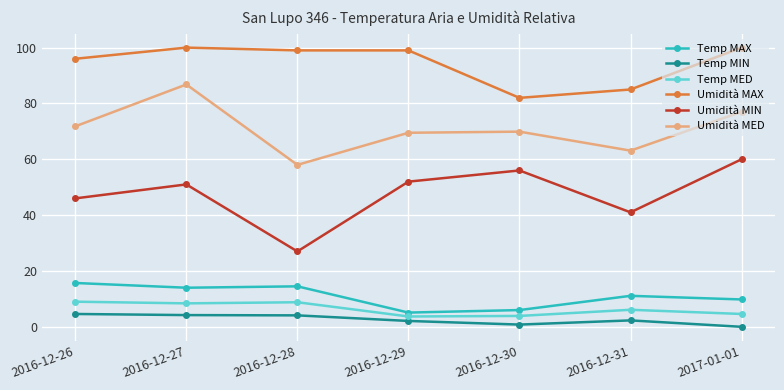

How many values in the Temp MAX series are below 11?

3